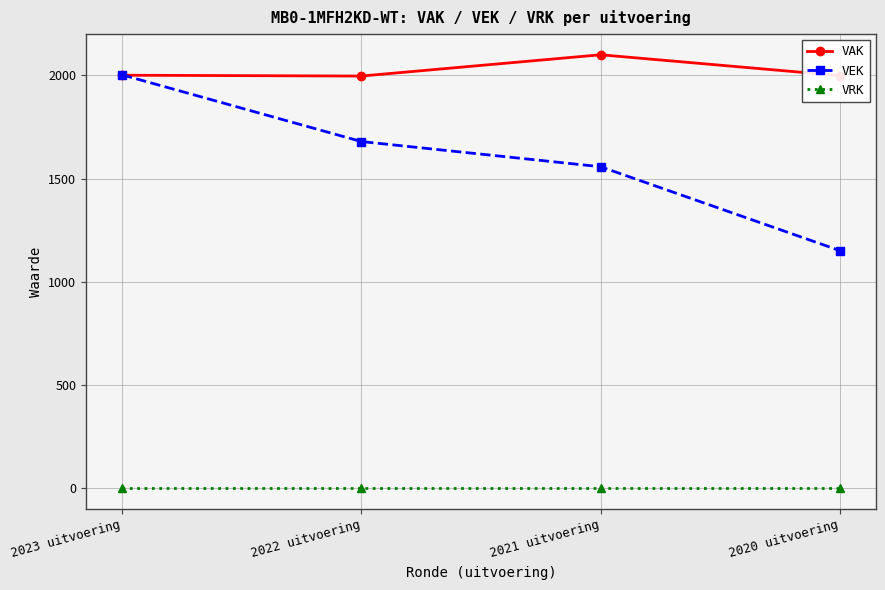

True or false: VEK and VRK cross at least once.

False